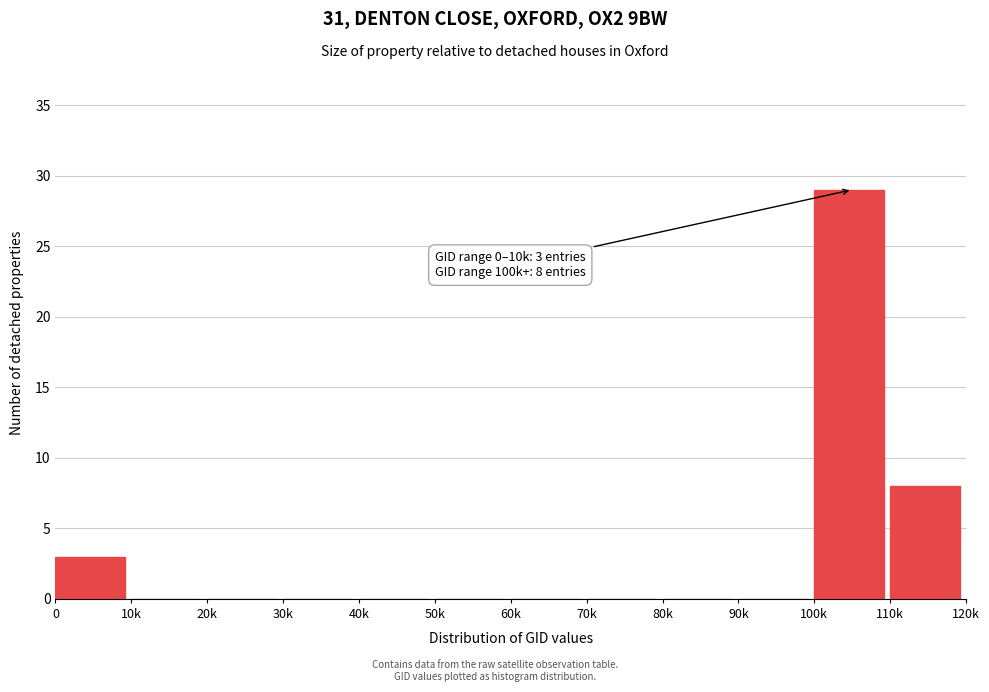

Reading left to right, extract all data points from this chart.

0=3	10k=0	20k=0	30k=0	40k=0	50k=0	60k=0	70k=0	80k=0	90k=0	100k=29	110k=8